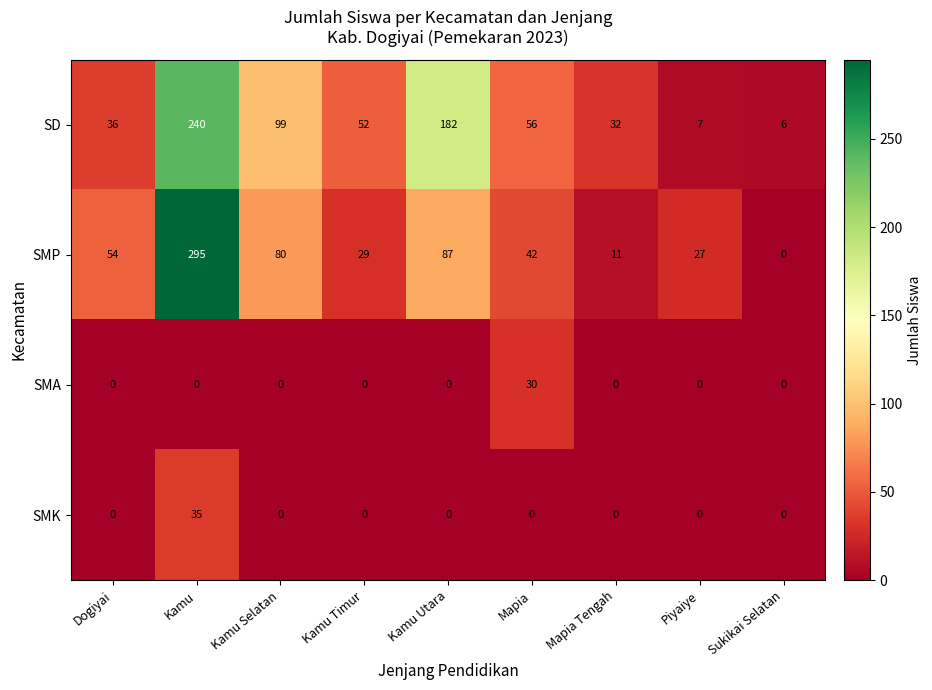

Rank the categories by SMP value from highest to lowest.

Kamu, Kamu Utara, Kamu Selatan, Dogiyai, Mapia, Kamu Timur, Piyaiye, Mapia Tengah, Sukikai Selatan